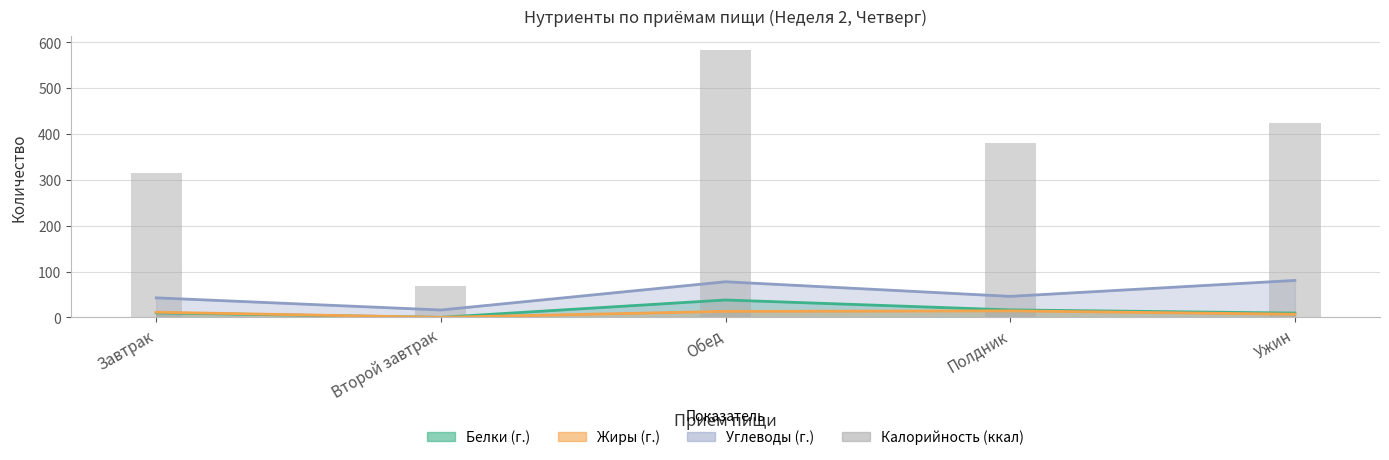

Does the chart contain any negative values?

No